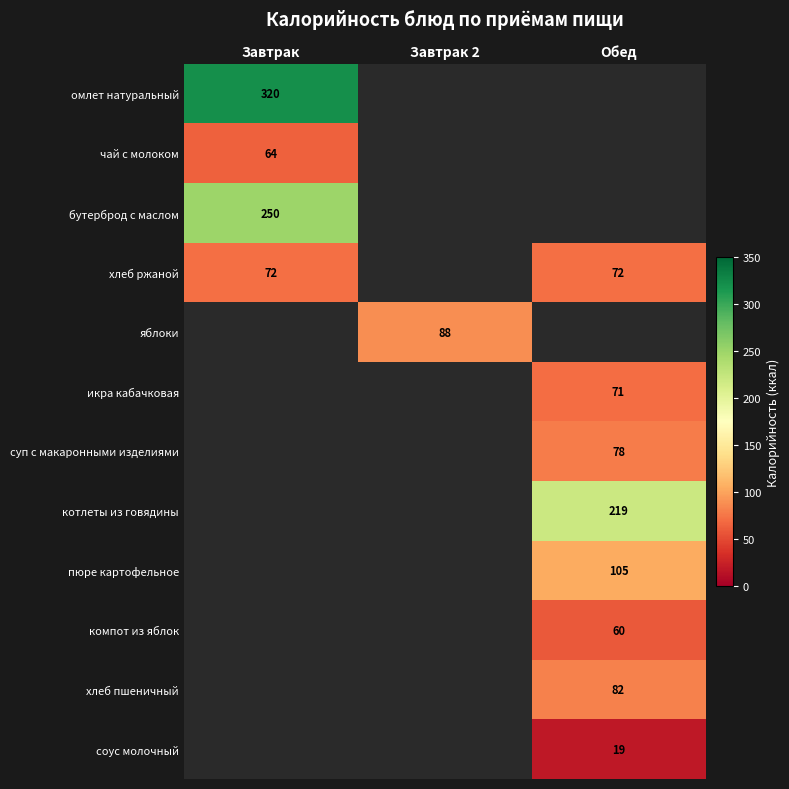

Is it true that хлеб ржаной equals 72 at Обед?

True